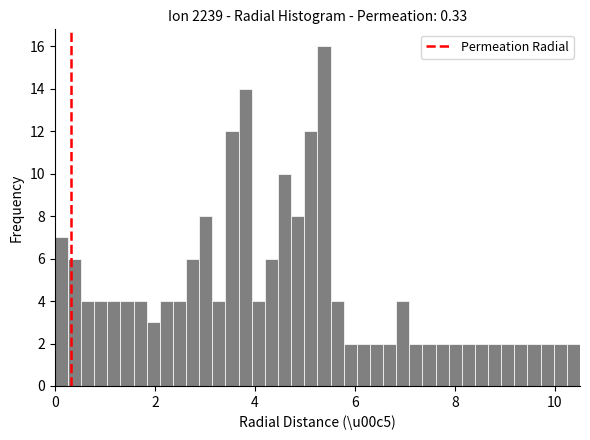

Around what value on the x-axis is the tallest bar? Give the approximate position of its centre, as read against the axis.

5.4